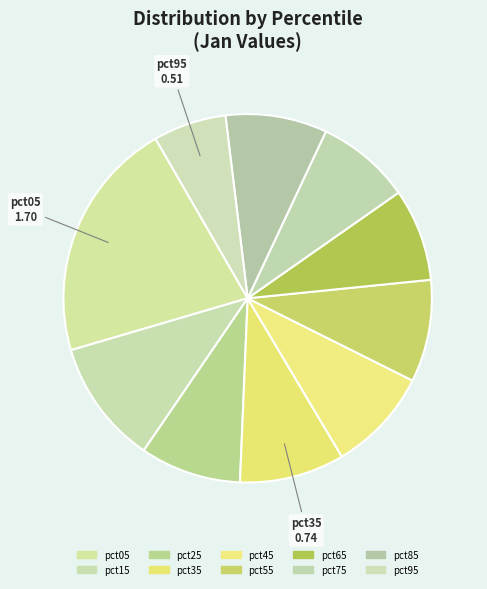

Is it true that pct55 is 9% of the pie?

True